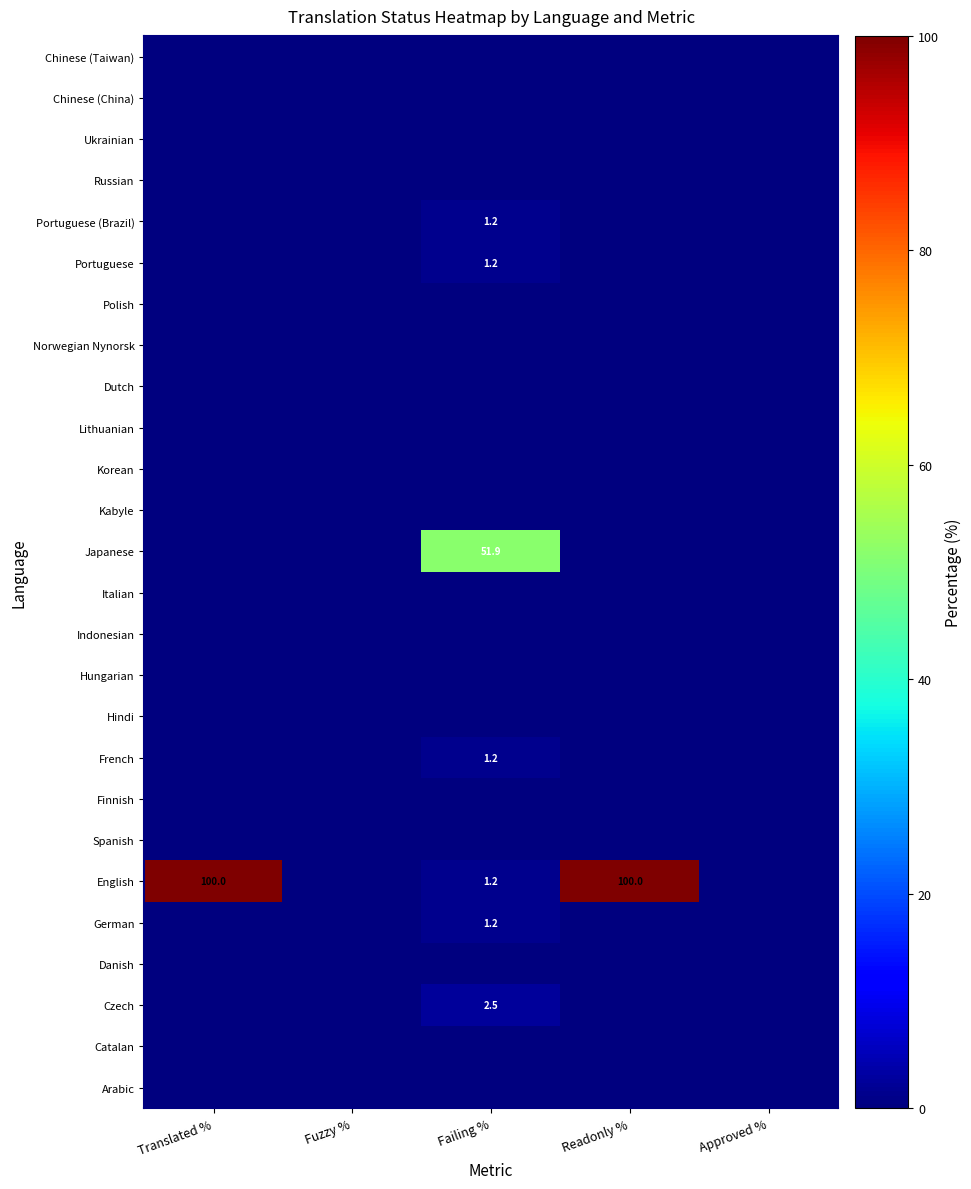

True or false: English has a value of 2.1 at Failing %.

False